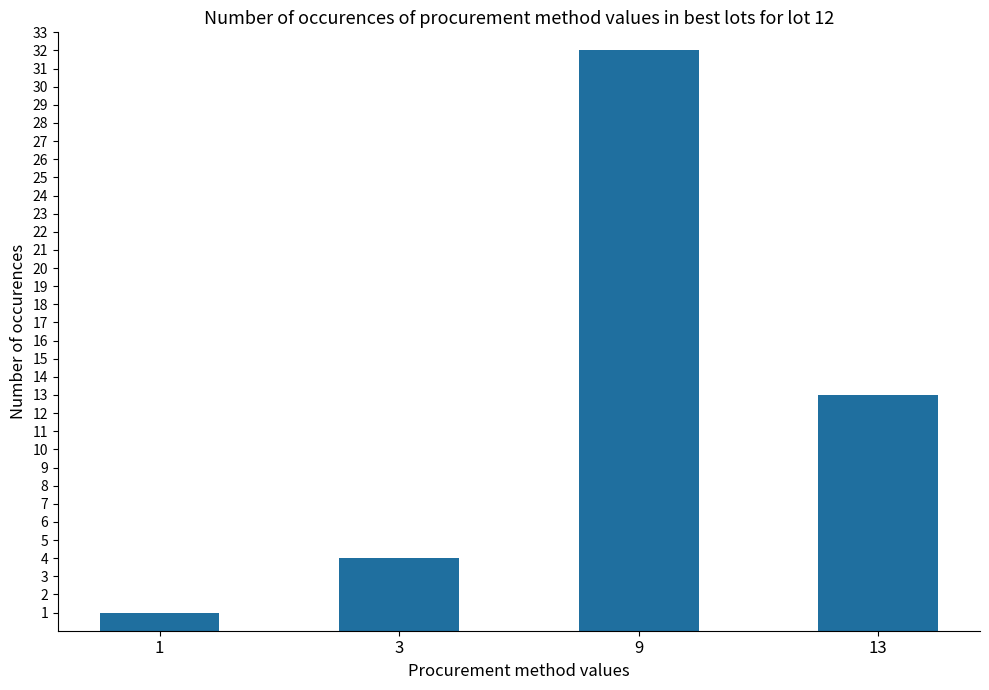

At which category does the chart reach its peak across all series?

9